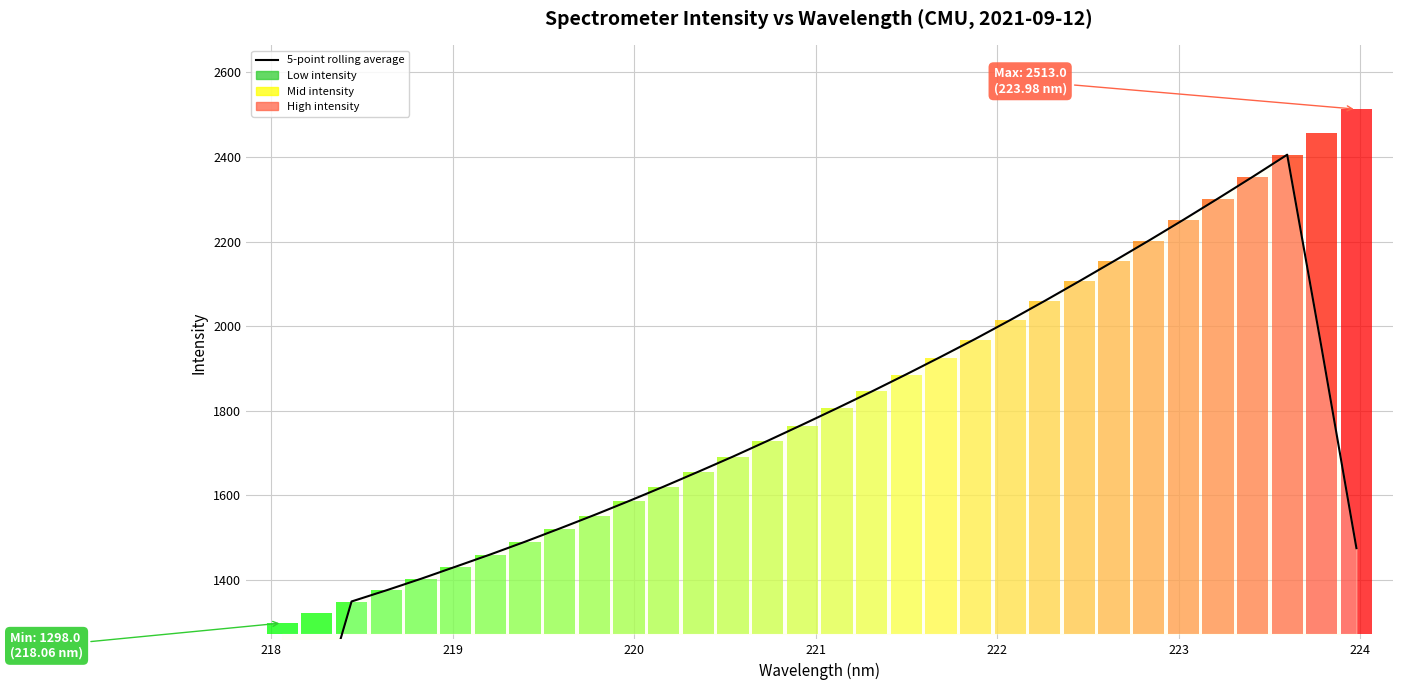

Reading left to right, what are all the values shown in this chart?

793.5	1068.7	1349.0	1375.2	1402.5	1431.2	1460.1	1490.2	1521.4	1553.4	1586.5	1620.6	1655.7	1691.6	1728.9	1767.0	1805.8	1845.3	1886.0	1927.6	1970.1	2014.3	2059.8	2106.4	2154.0	2202.1	2251.4	2301.7	2352.9	2405.3	1945.4	1475.0